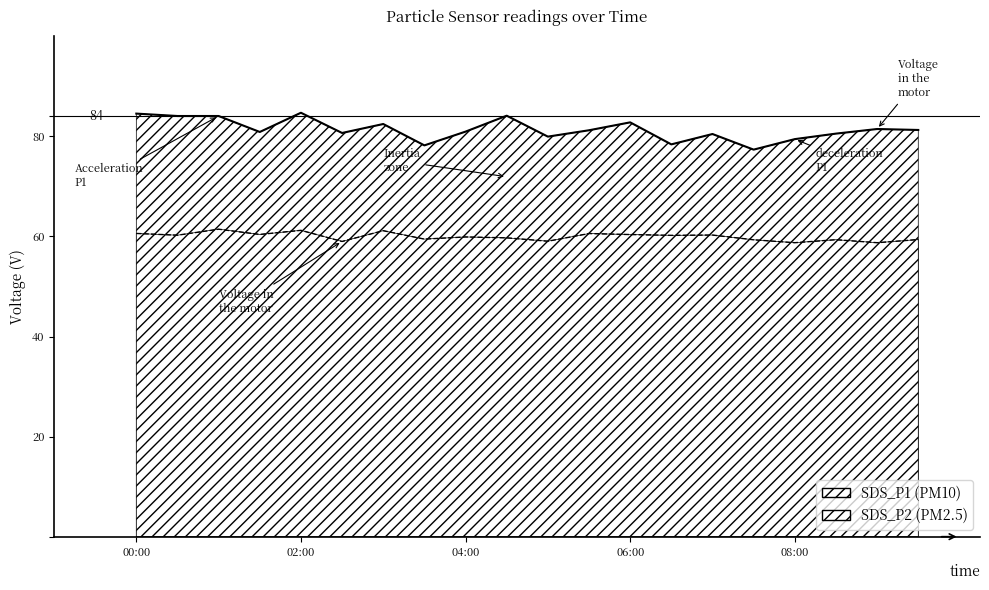

The SDS_P1 (PM10) series shows 129.1 at 02:00. True or false?

False